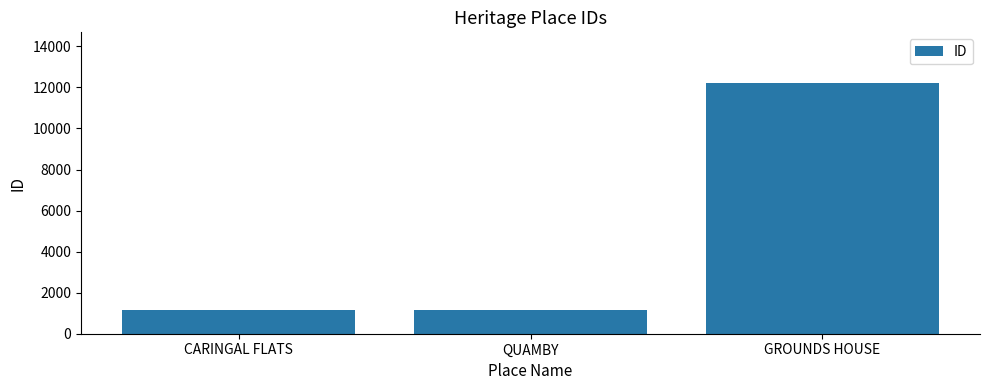

Where is the data nearest to the value 6699?

CARINGAL FLATS